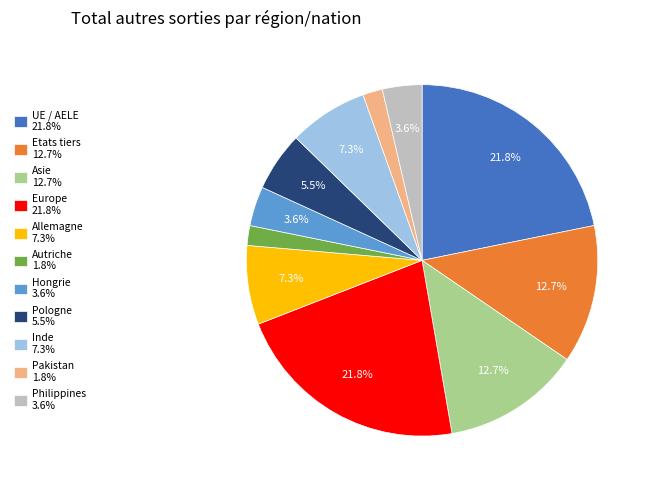

Does Pologne 5.5% represent more than half of the total?

No